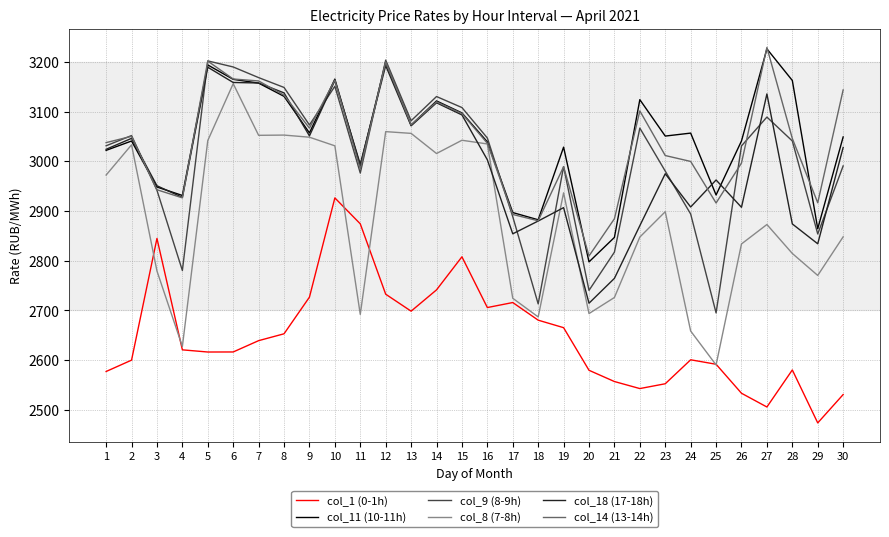

What is the difference between the col_11 (10-11h) values at 5 and 7?

36.6